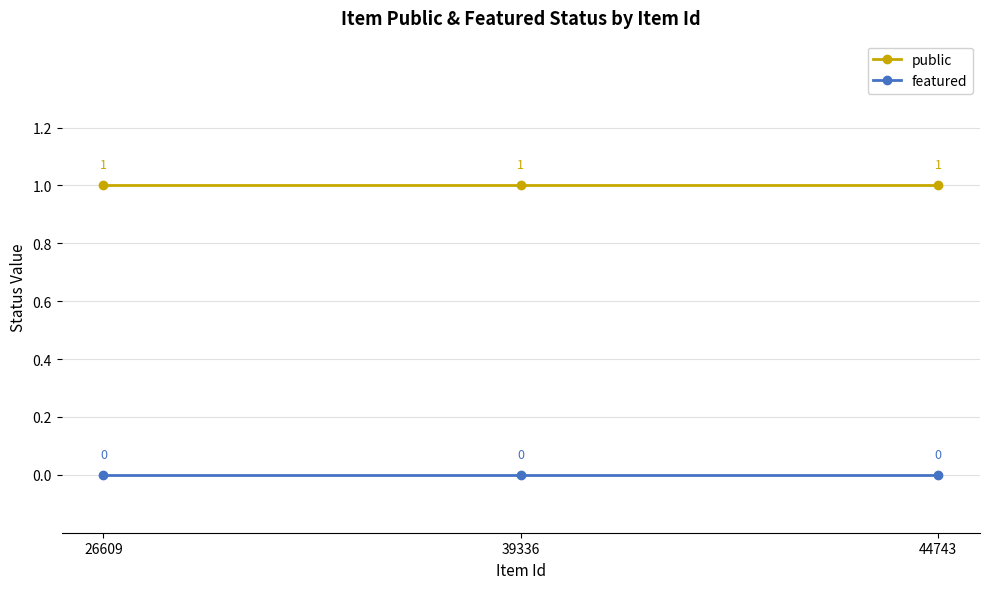

What is the value of the public point at the 2nd from the left?

1